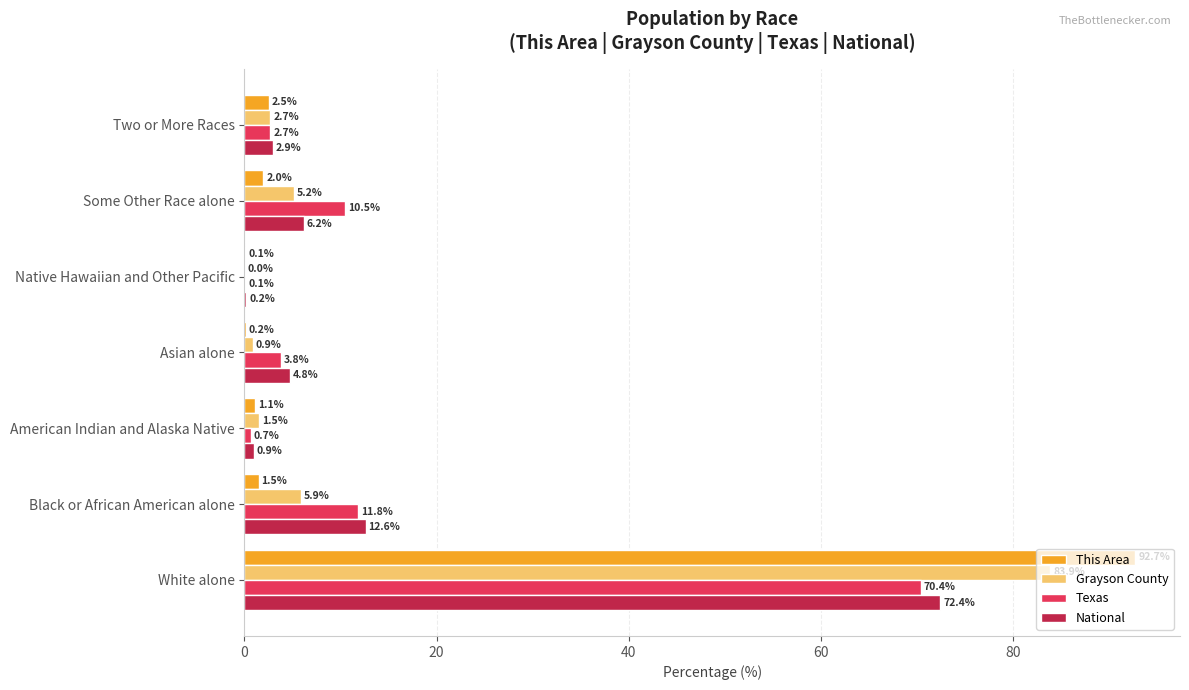

Which label corresponds to the largest value in the chart?

White alone